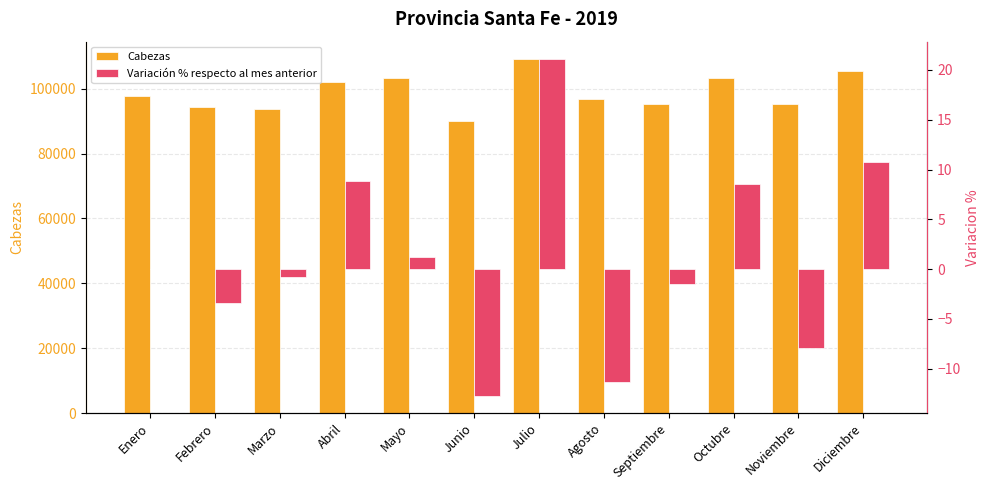

What is the sum of the Cabezas values at Marzo and Agosto?

190367.0